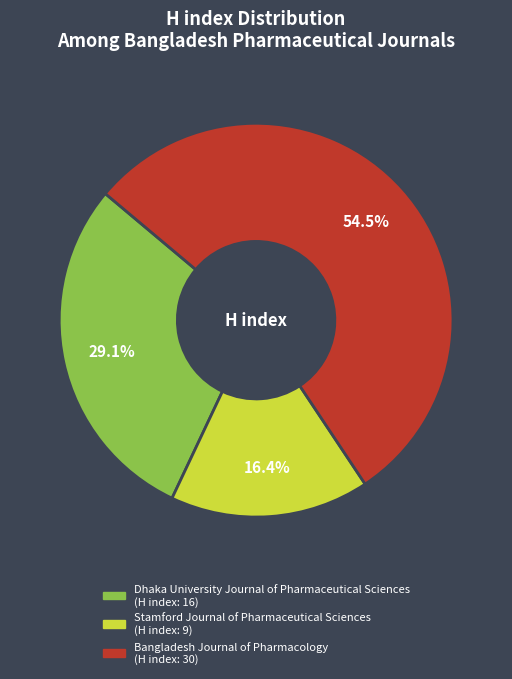

Rank the categories by value from highest to lowest.

Bangladesh Journal of Pharmacology, Dhaka University Journal of Pharmaceutical Sciences, Stamford Journal of Pharmaceutical Sciences